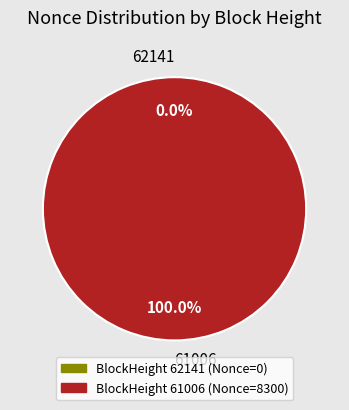

What is the total percentage of 62141 and 61006?

100.0%